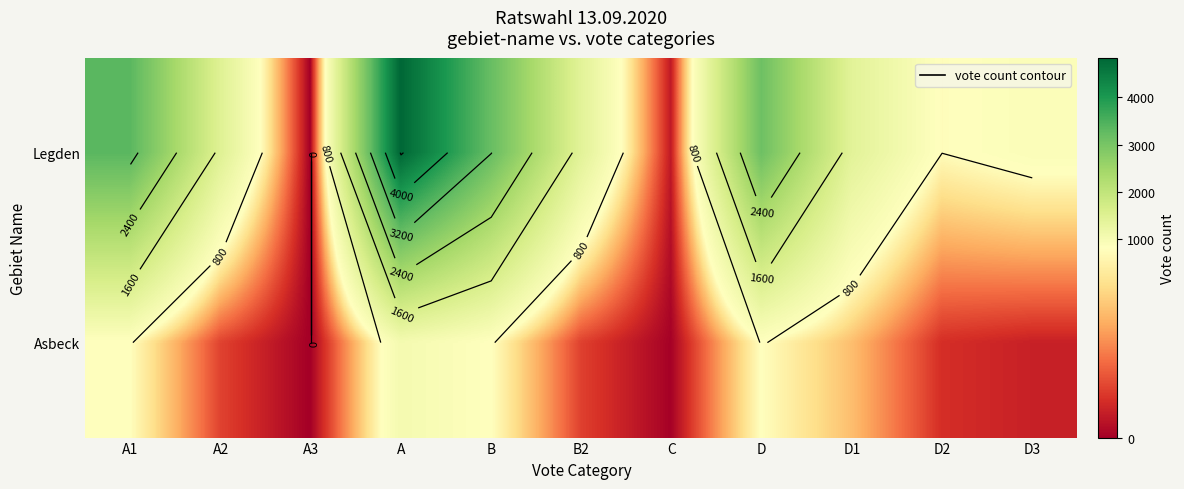

The Legden series shows 3212 at B. True or false?

True